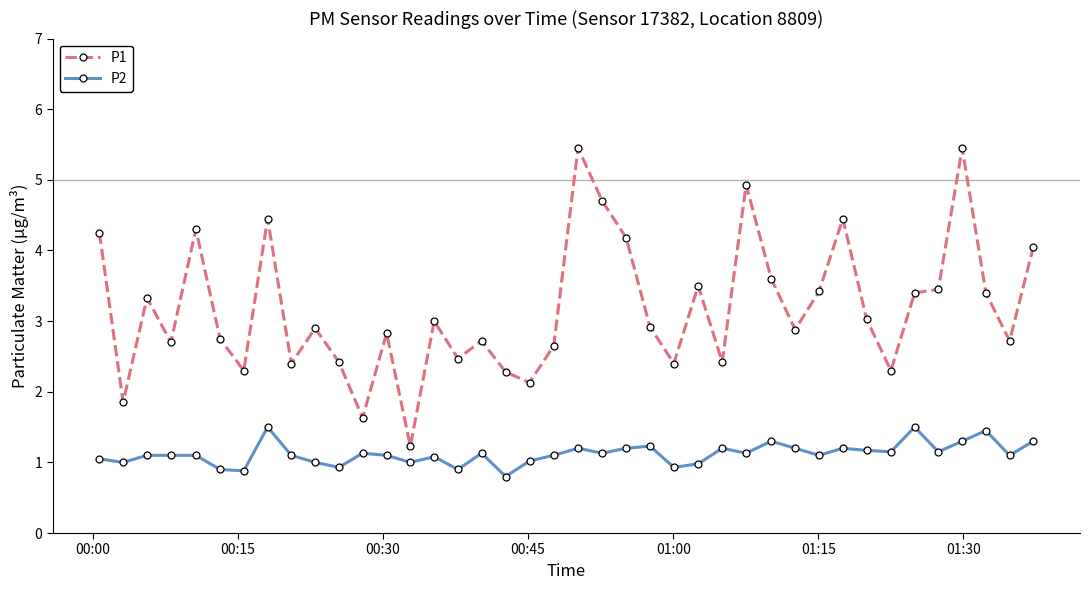

Which series has the widest spread of values?

P1